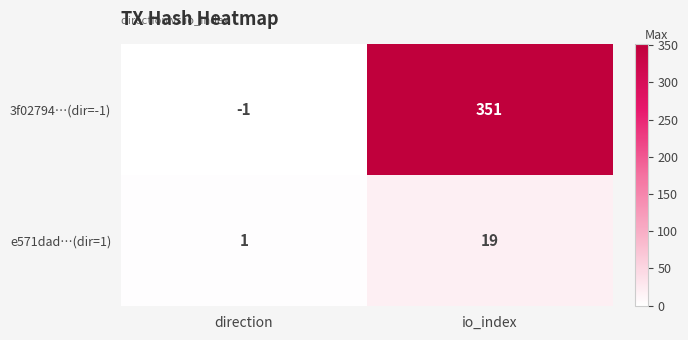

The 3f02794…(dir=-1) series shows 351 at io_index. True or false?

True